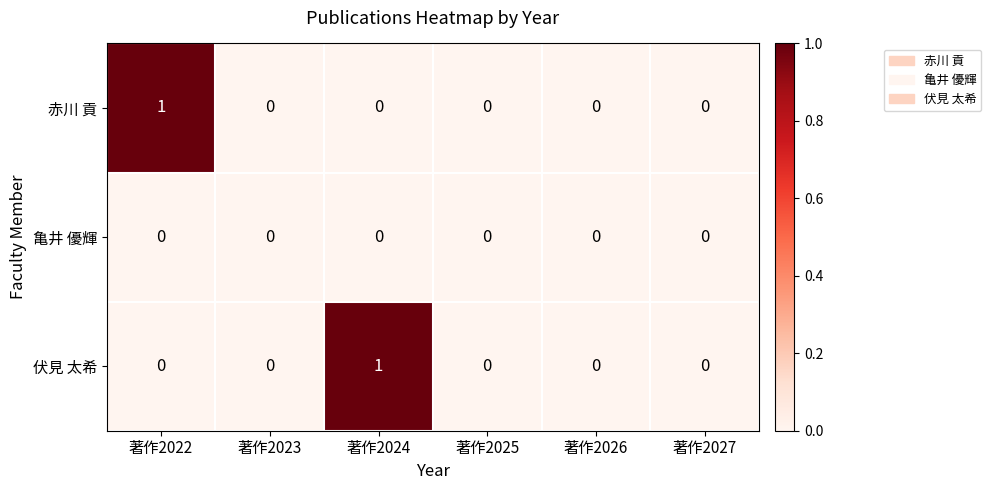

Which category has the highest value in the 伏見 太希 series?

著作2024